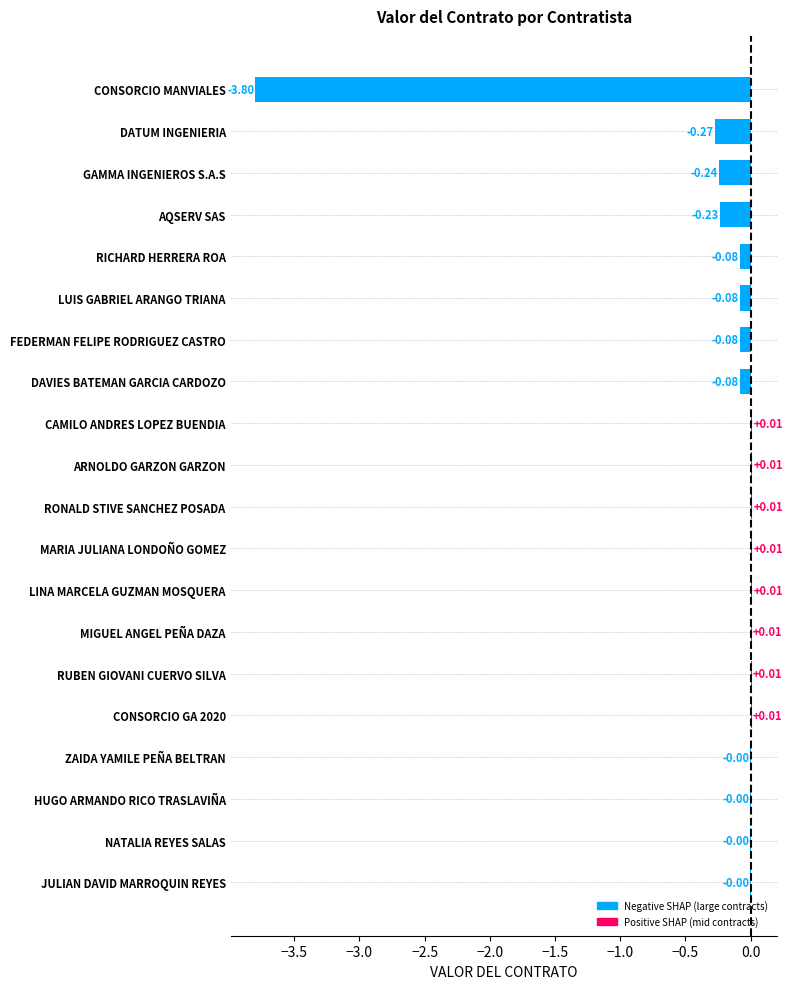

Which has a higher value, JULIAN DAVID MARROQUIN REYES or ARNOLDO GARZON GARZON?

ARNOLDO GARZON GARZON